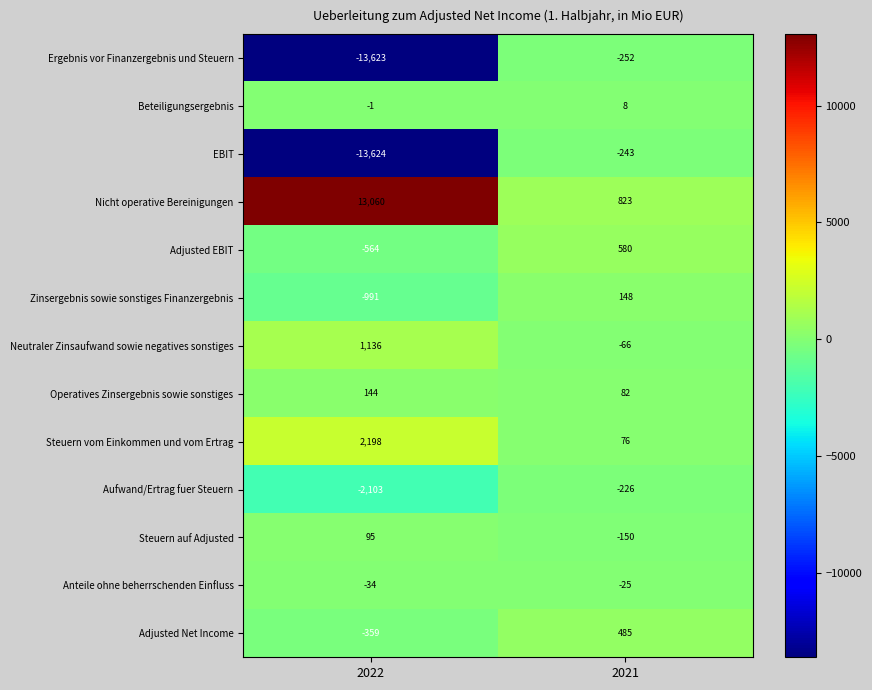

How many series are shown in this chart?

13